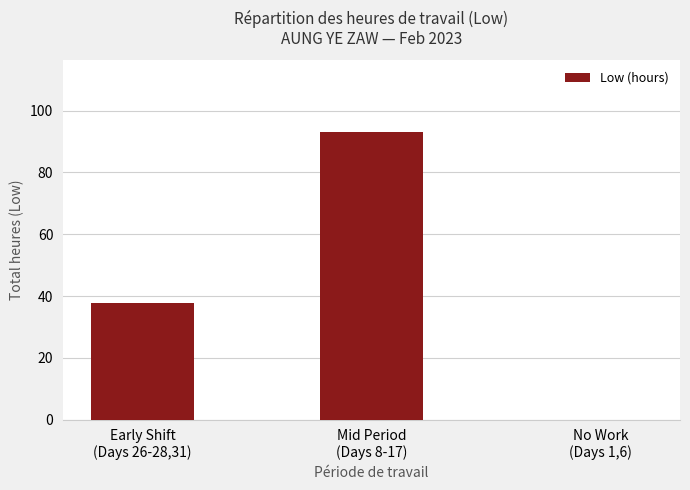

At which category does the chart reach its peak across all series?

Mid Period
(Days 8-17)